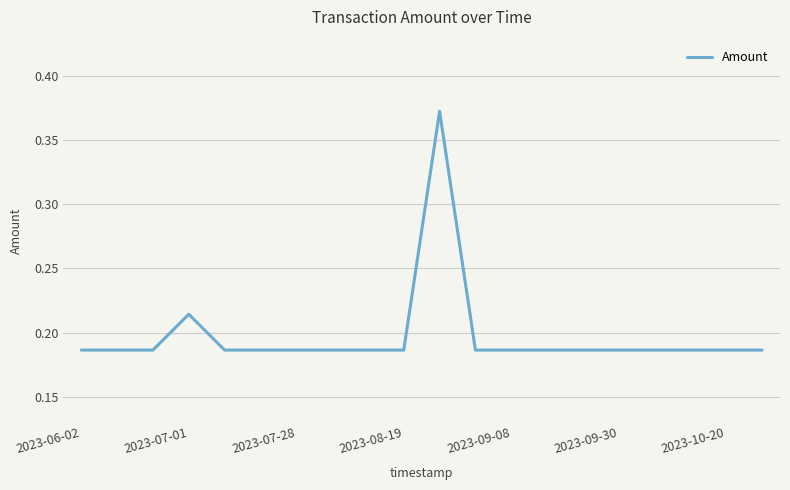

How many lines are shown in the chart?

1